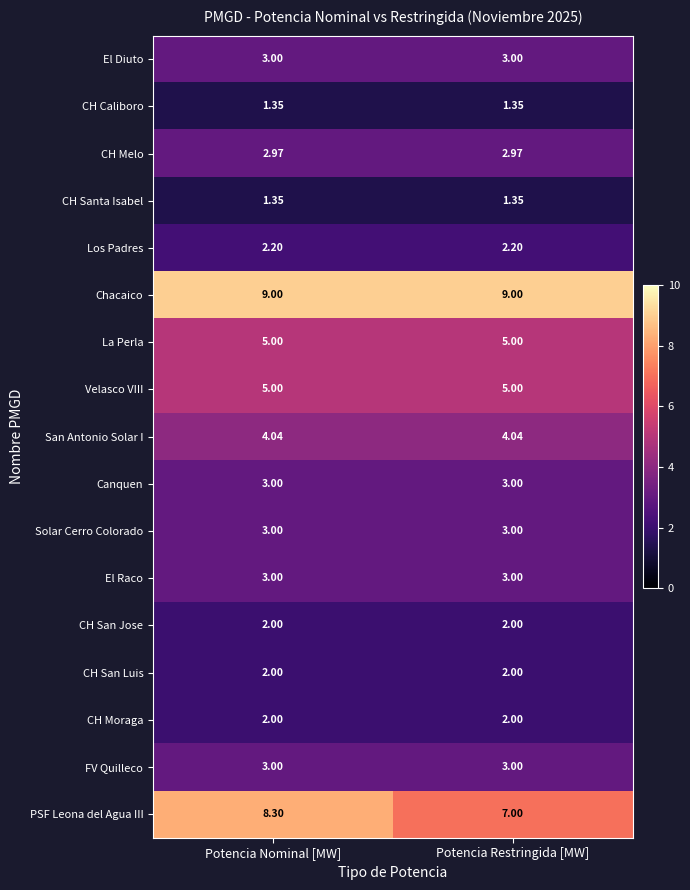

Which series has the widest spread of values?

PSF Leona del Agua III